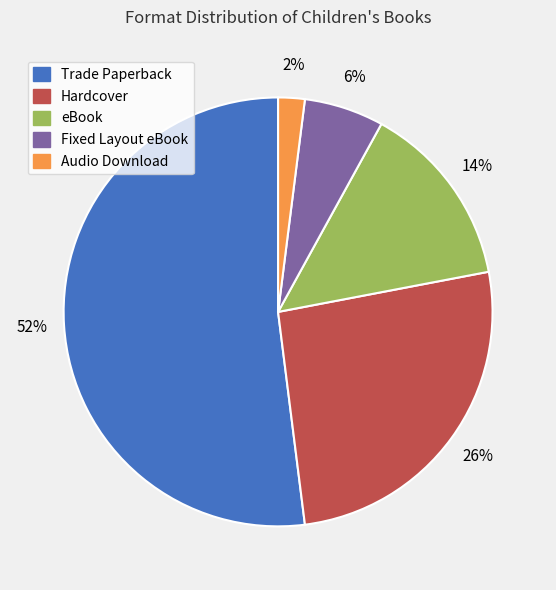

How many segments does this pie chart have?

5